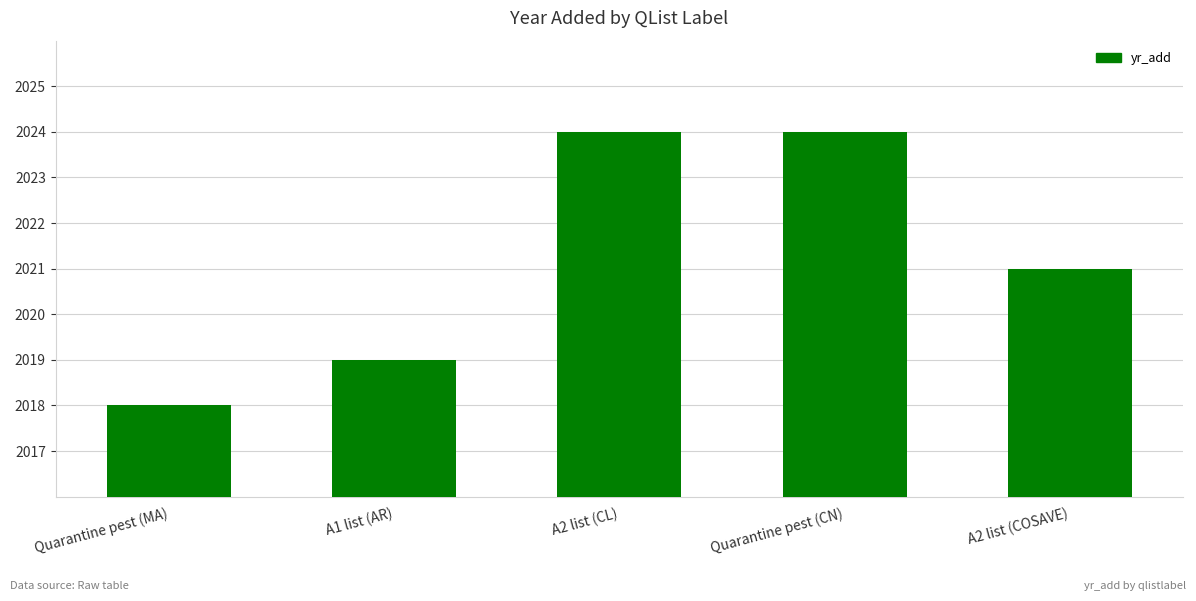

Count the values in the range 2019 to 2024.

4